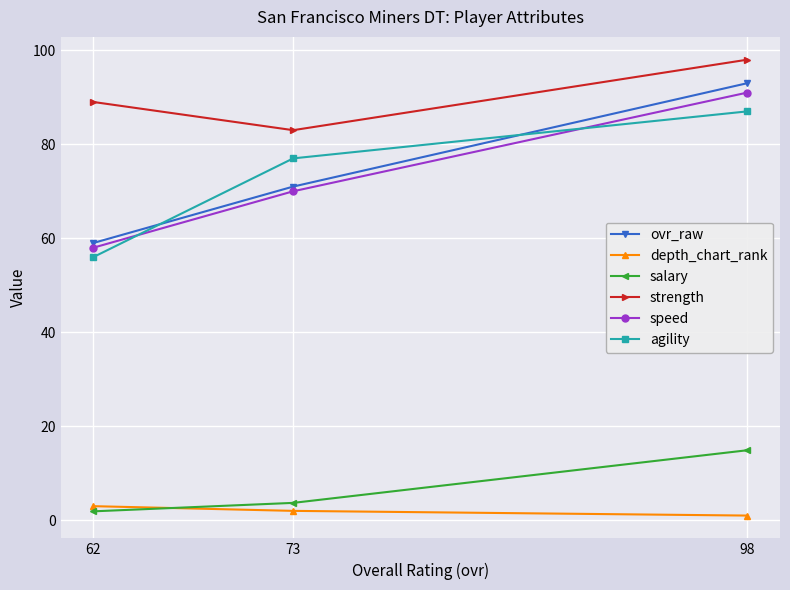

Reading right to left, what are all the values shown in this chart?

ovr_raw: 98=93.0	73=71.0	62=59.0
depth_chart_rank: 98=1.0	73=2.0	62=3.0
salary: 98=14.9	73=3.7	62=1.9
strength: 98=98.0	73=83.0	62=89.0
speed: 98=91.0	73=70.0	62=58.0
agility: 98=87.0	73=77.0	62=56.0